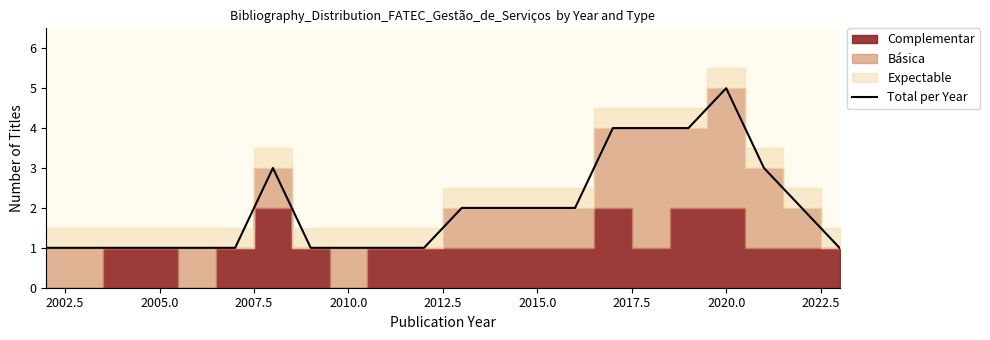

Is it true that Total per Year equals 2 at 2015.0?

True